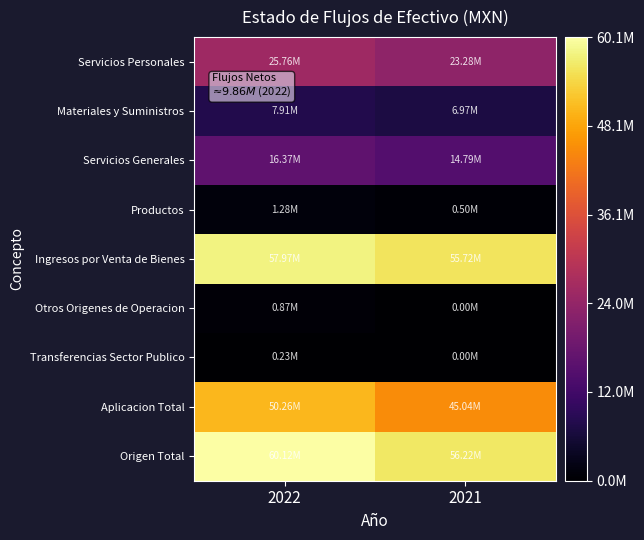

Rank the series by their maximum value, from highest to lowest.

Origen Total, Ingresos por Venta de Bienes, Aplicacion Total, Servicios Personales, Servicios Generales, Materiales y Suministros, Productos, Otros Origenes de Operacion, Transferencias Sector Publico